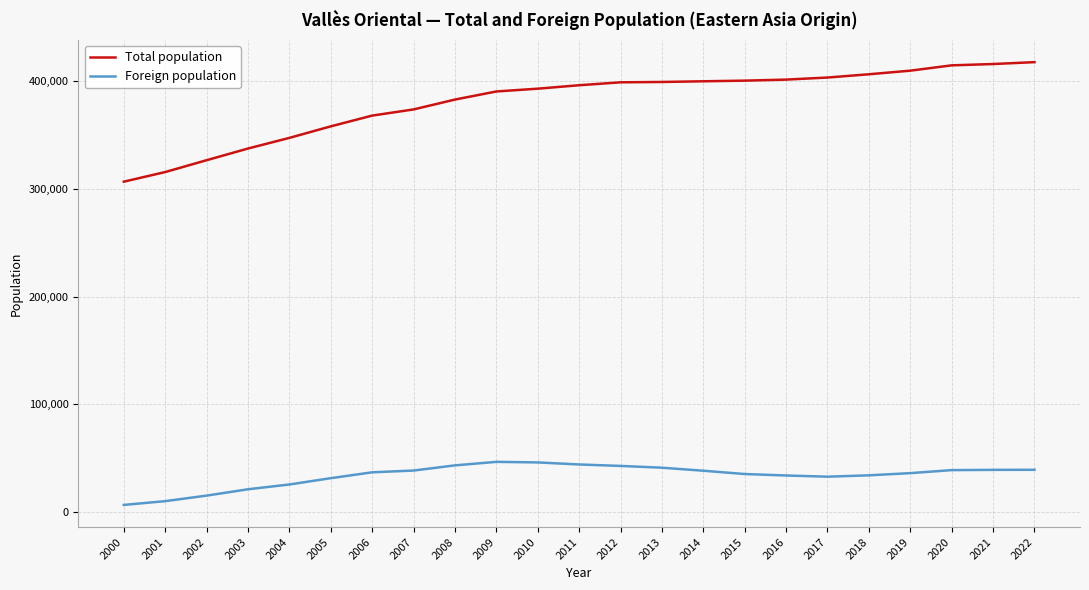

What is the maximum value for Foreign population?

46742